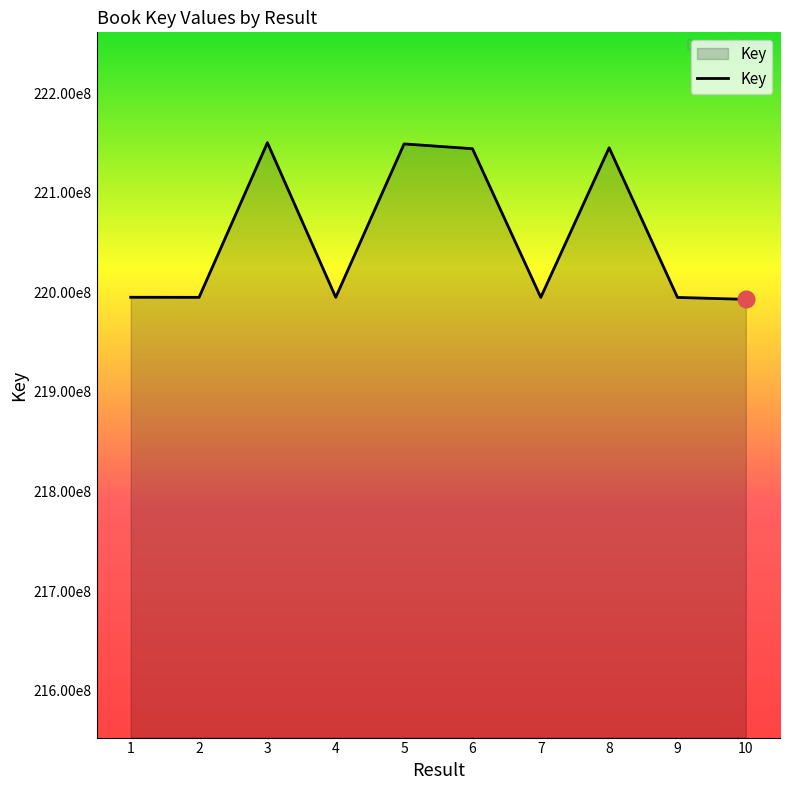

At which category does the data reach its first local valley?

2